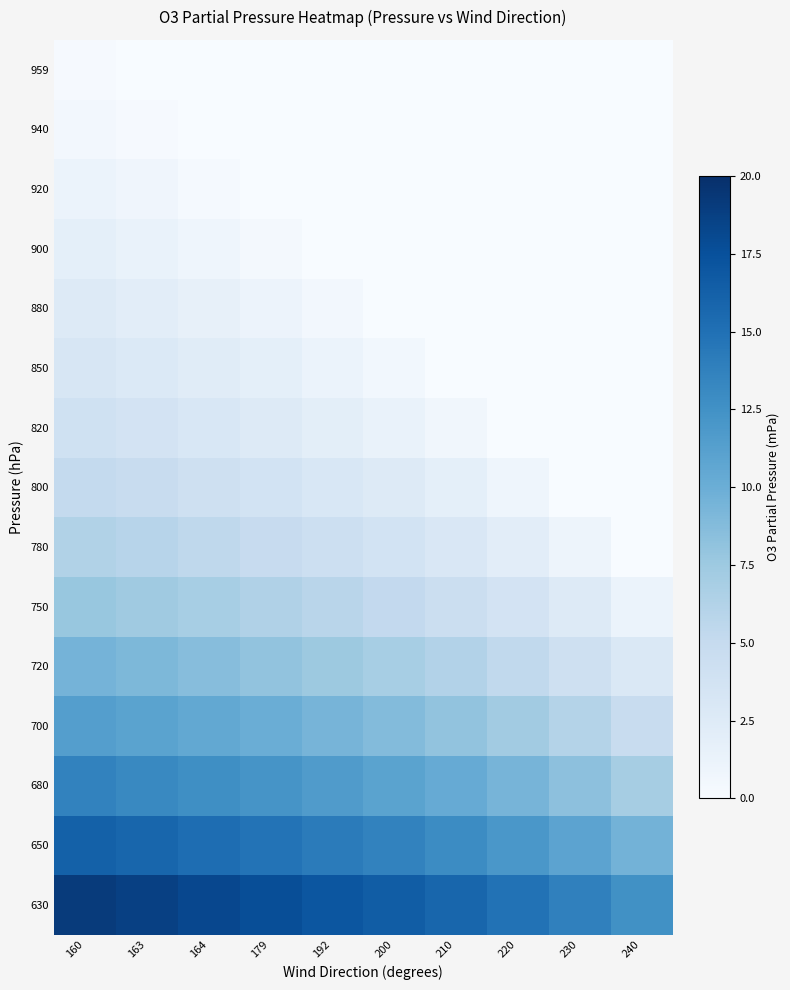

What is the total value across all series at 163?

96.7